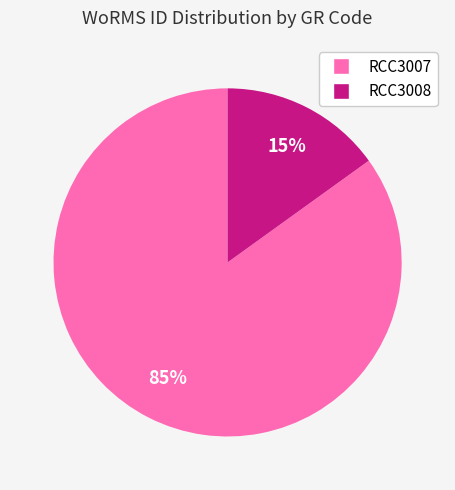

What percentage is the RCC3008 slice, to the nearest percent?

15%